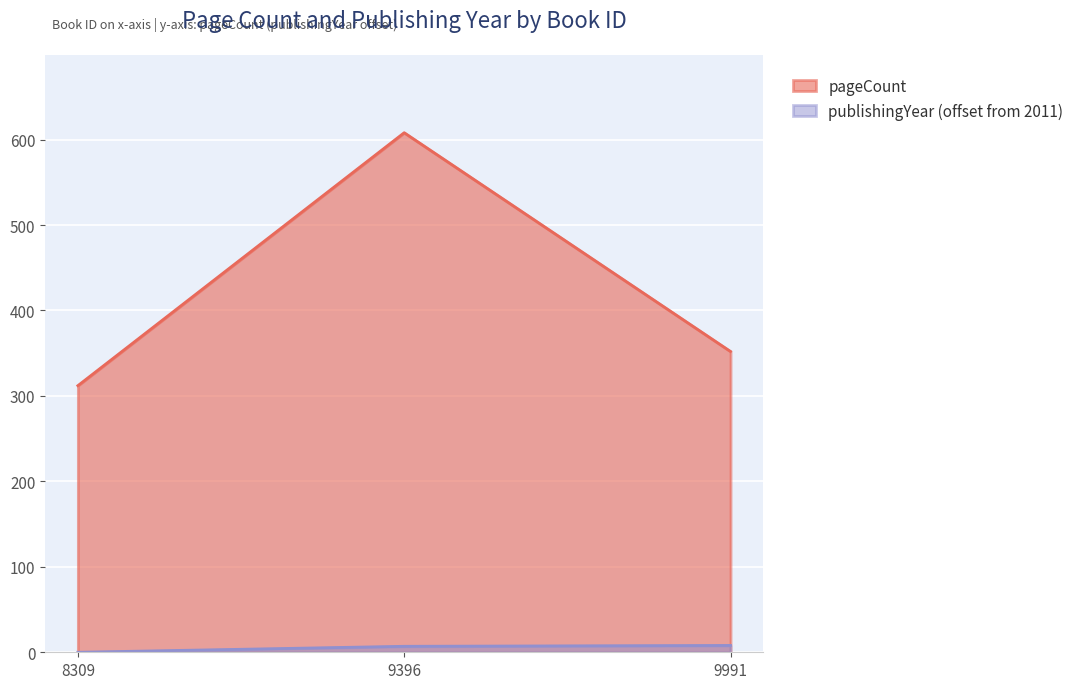

What is the sum of the pageCount values at 8309 and 9396?

920